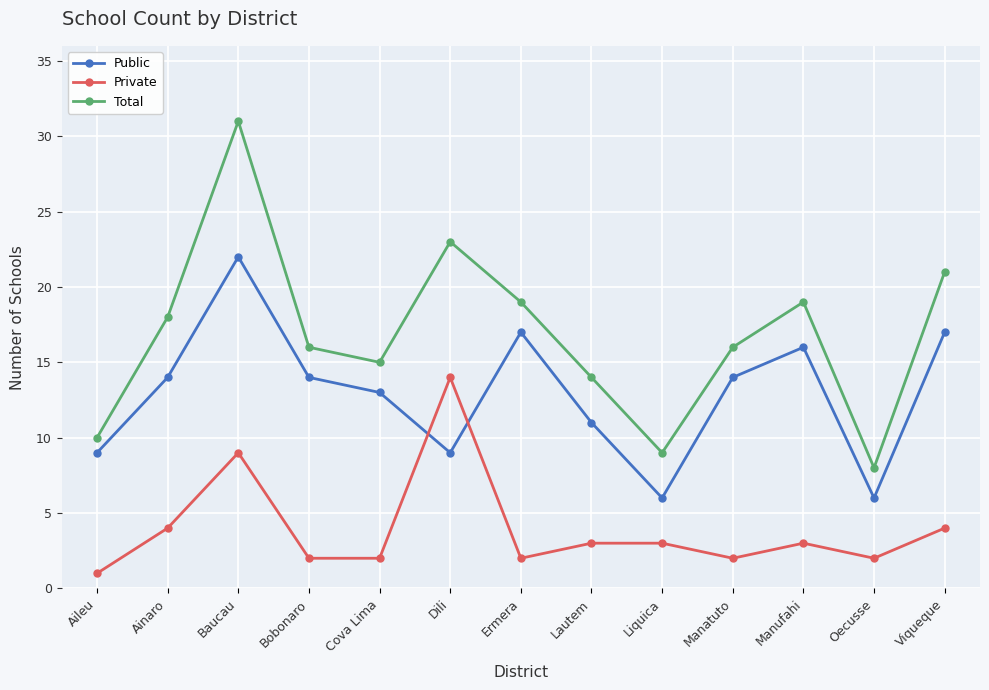

What is the maximum value for Total?

31